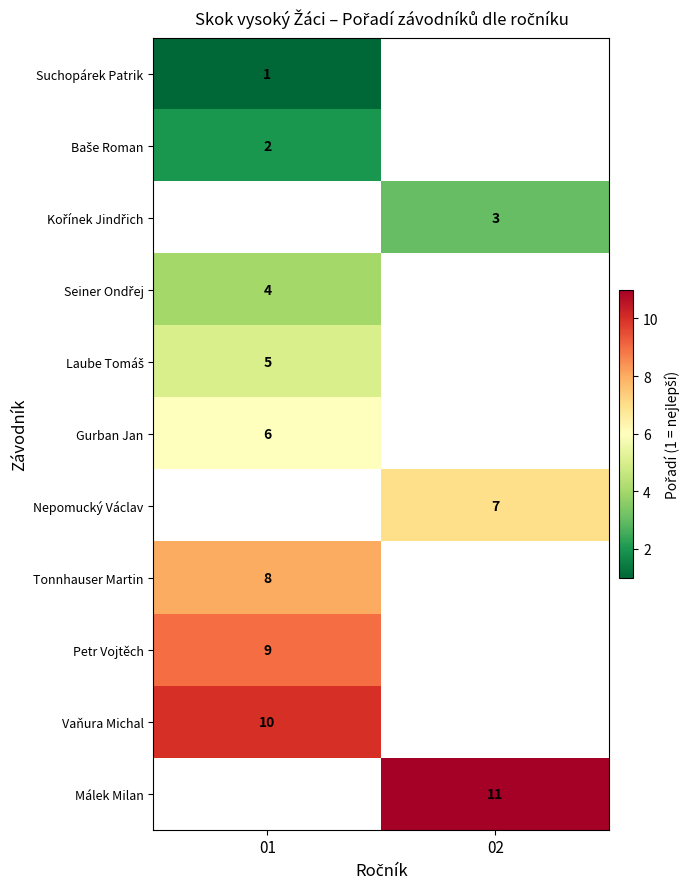

What is the difference between the highest and lowest values at 01?

9.0